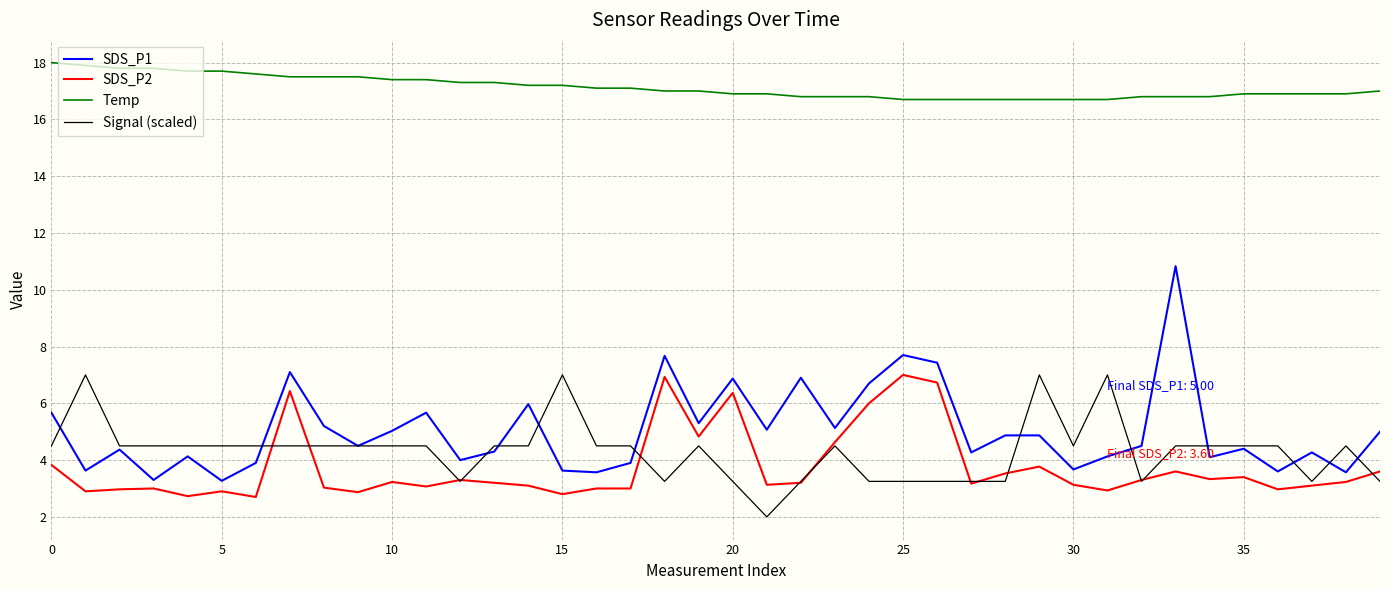

Which series has the largest total across all categories?

Temp